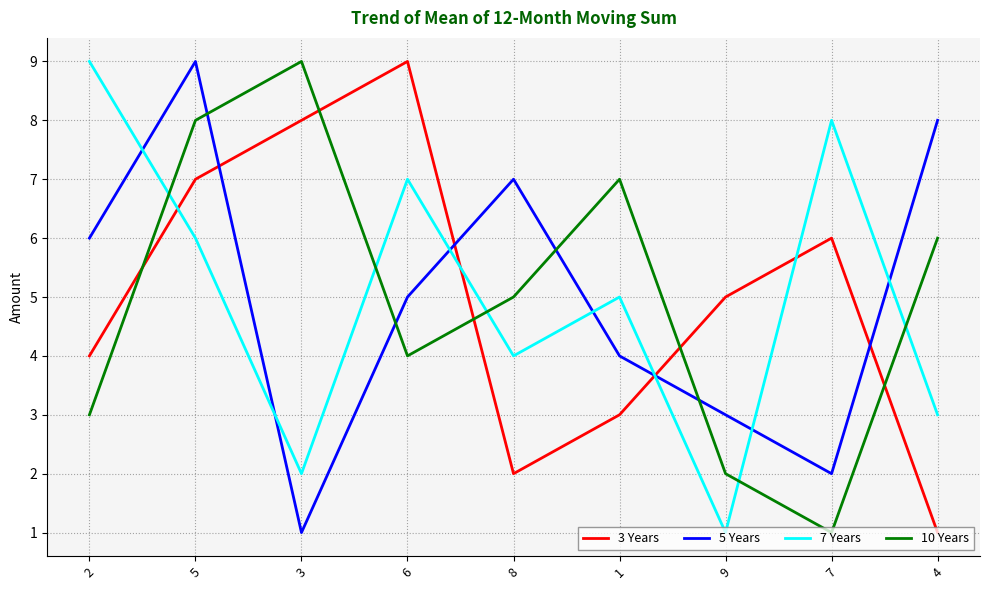

How many categories are shown in the chart?

9